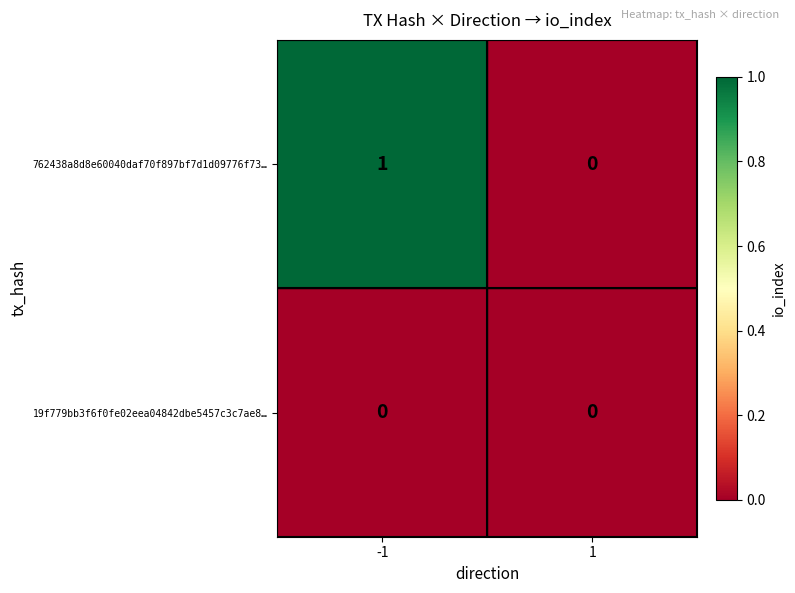

Reading left to right, list all the values displayed in this chart.

762438a8d8e60040daf70f897bf7d1d09776f73…: -1=1	1=0
19f779bb3f6f0fe02eea04842dbe5457c3c7ae8…: -1=0	1=0